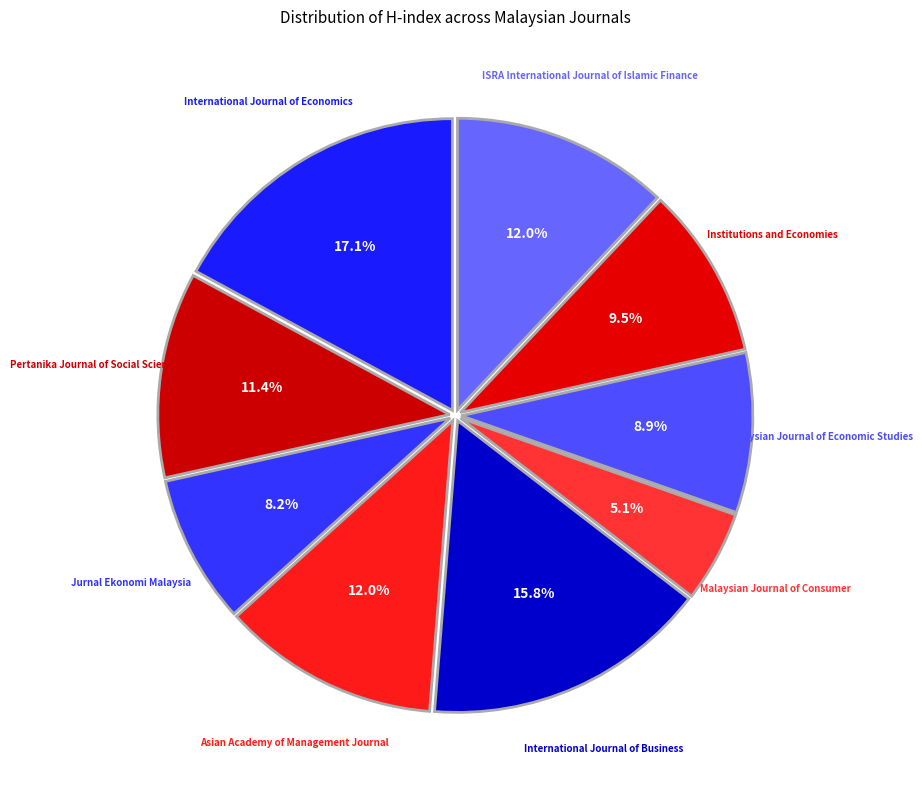

Count the number of slices in the pie.

9